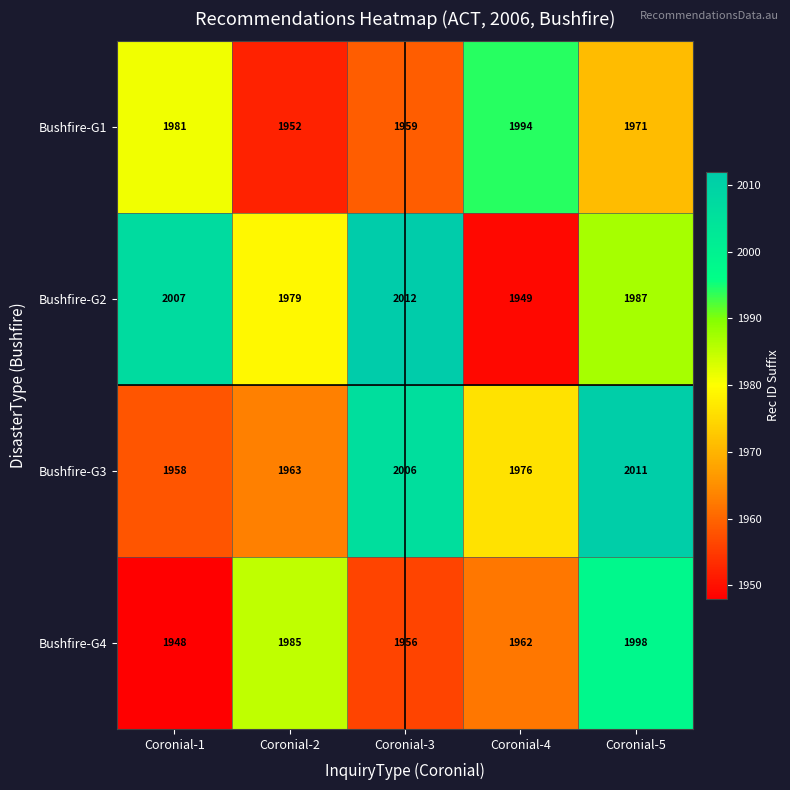

What is the difference between the maximum and minimum values in the Bushfire-G4 series?

50